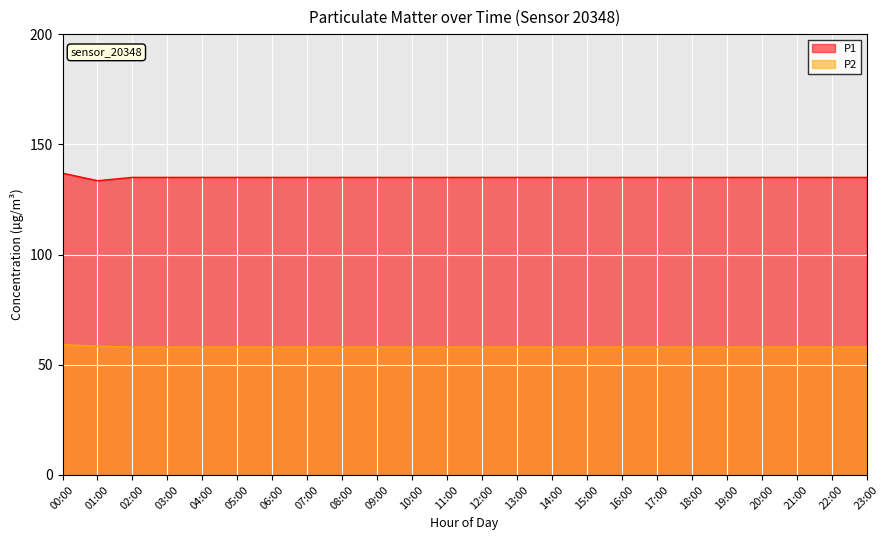

What is the sum of all P2 values?

1393.5